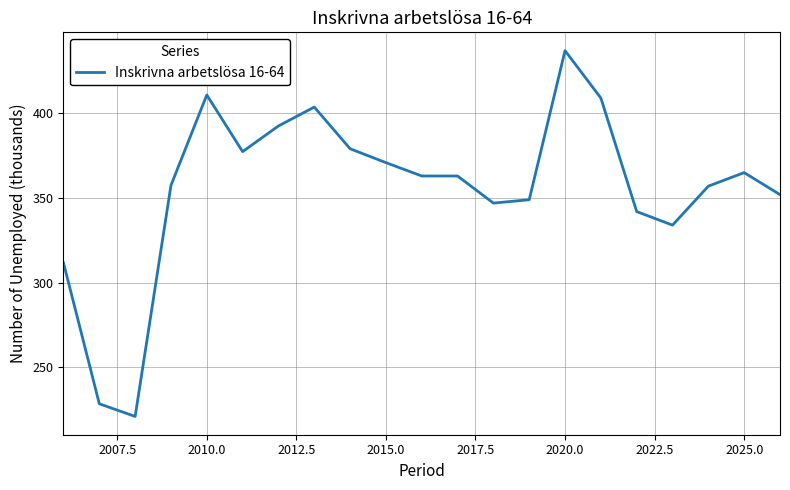

What is the difference between the maximum and minimum values?

215.9